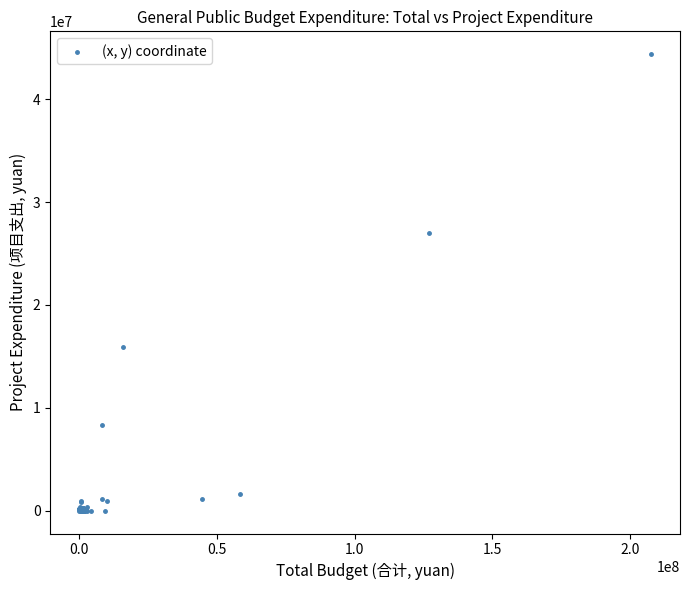

What Y value in the scatter plot is closest to 22195110?

27032502.0